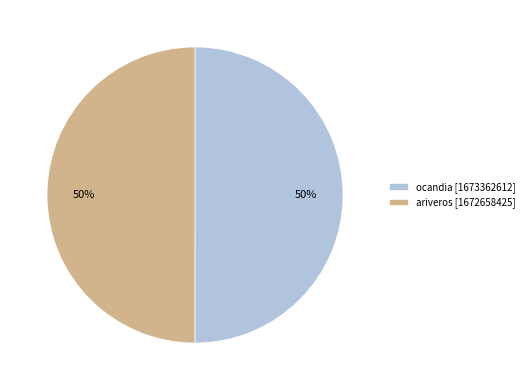

Count the number of slices in the pie.

2